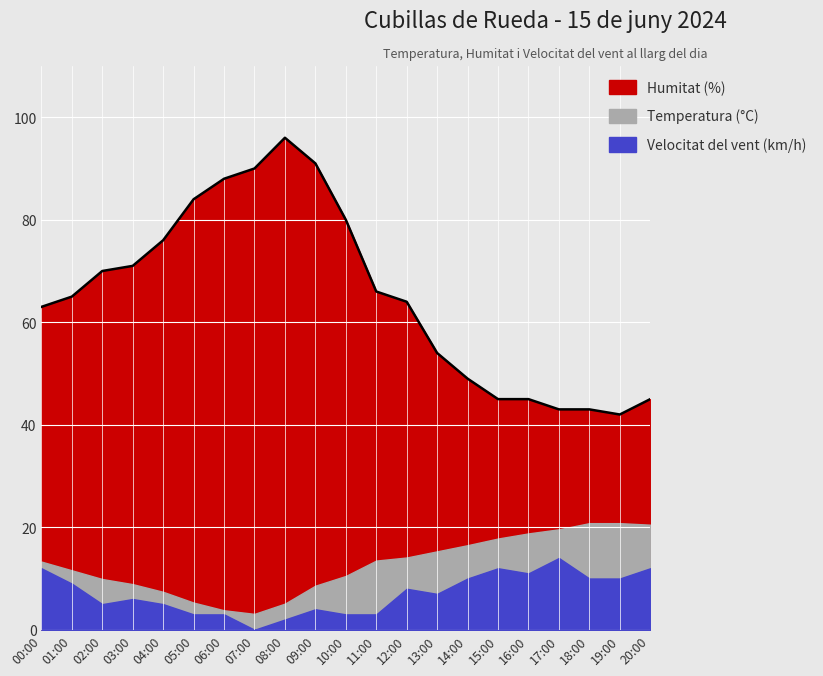

Is the value of Velocitat del vent (km/h) at 08:00 greater than the value of Humitat (%) at 07:00?

No